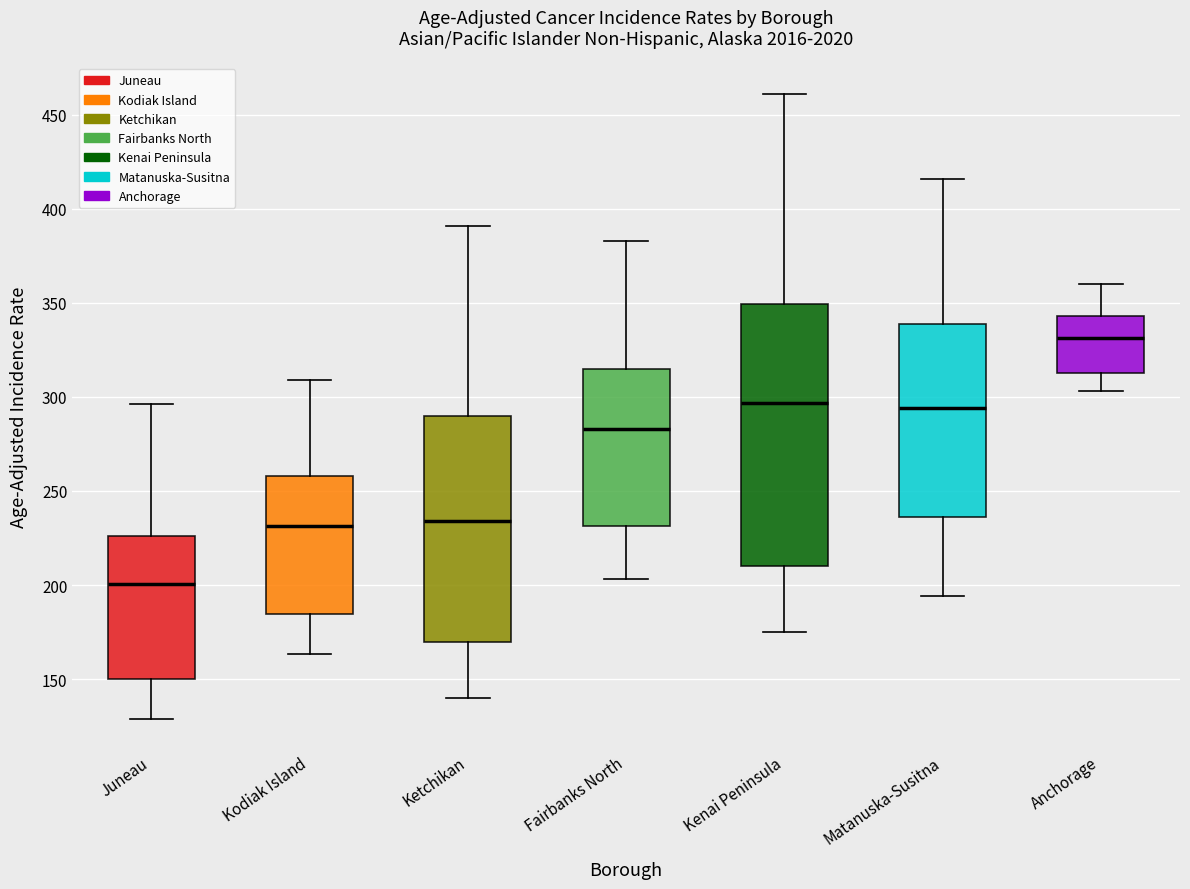

Comparing the boxes themselves (not the whiskers), which one is the tallest?

Kenai Peninsula